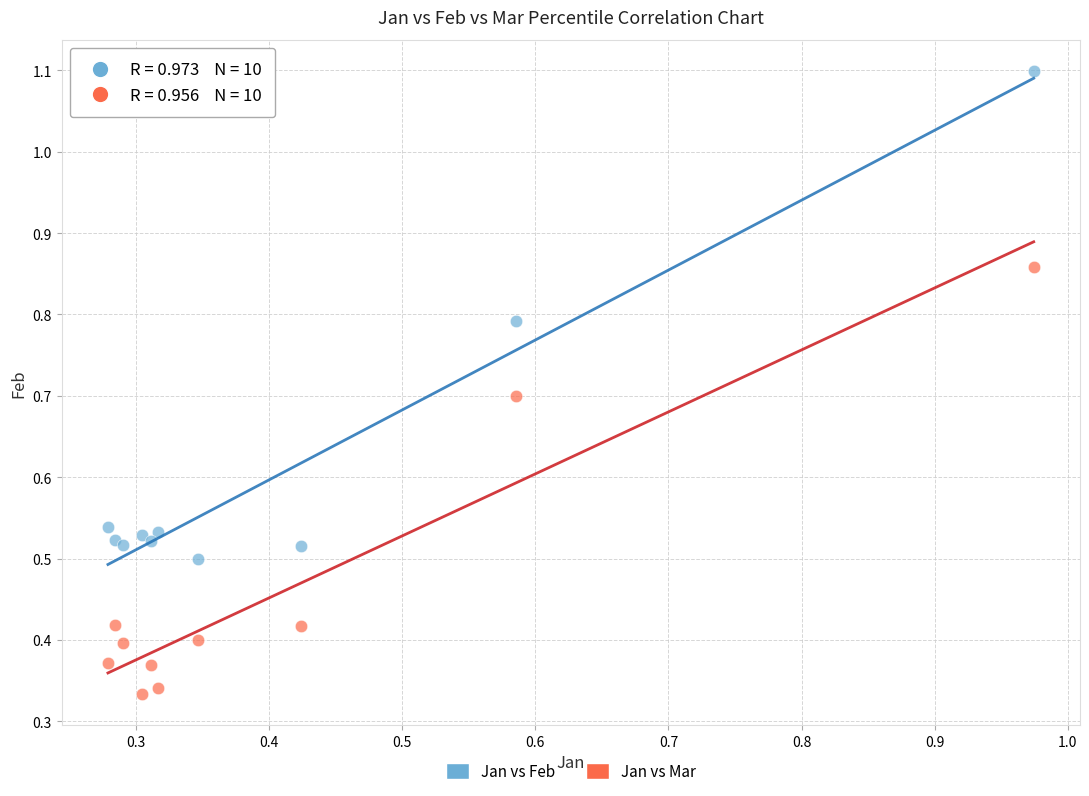

Which series has the largest Y range (max minus min)?

Jan vs Feb